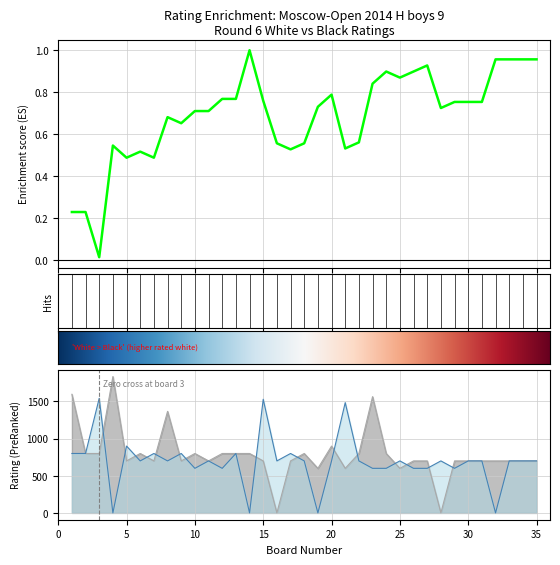

Reading right to left, what are all the values shown in this chart?

White Rating: 35=700	34=700	33=700	32=700	31=700	30=700	29=700	28=0	27=700	26=700	25=600	24=800	23=1565	22=800	21=600	20=900	19=600	18=800	17=700	16=0	15=700	14=800	13=800	12=800	11=700	10=800	9=700	8=1367	7=700	6=800	5=700	4=1836	3=800	2=800	1=1597
Black Rating: 35=700	34=700	33=700	32=0	31=700	30=700	29=600	28=700	27=600	26=600	25=700	24=600	23=600	22=700	21=1485	20=700	19=0	18=700	17=800	16=700	15=1530	14=0	13=800	12=600	11=700	10=600	9=800	8=700	7=800	6=700	5=900	4=0	3=1543	2=800	1=800